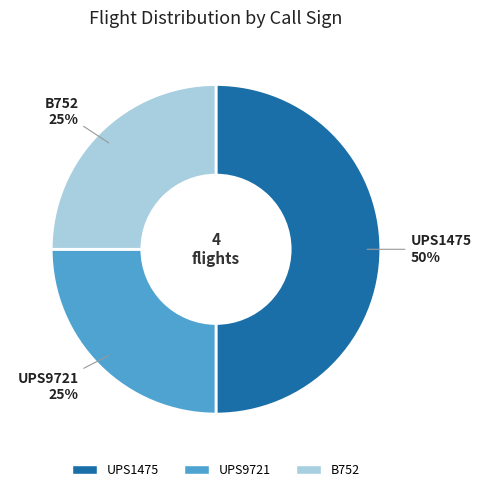

Is UPS9721 the majority of the pie?

No